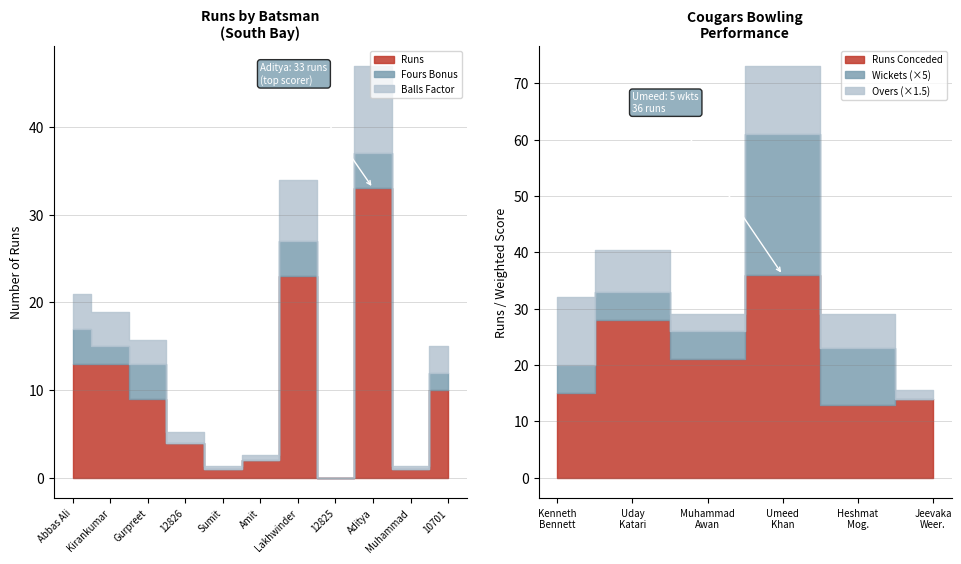

Which category has the lowest value across all series?

12825